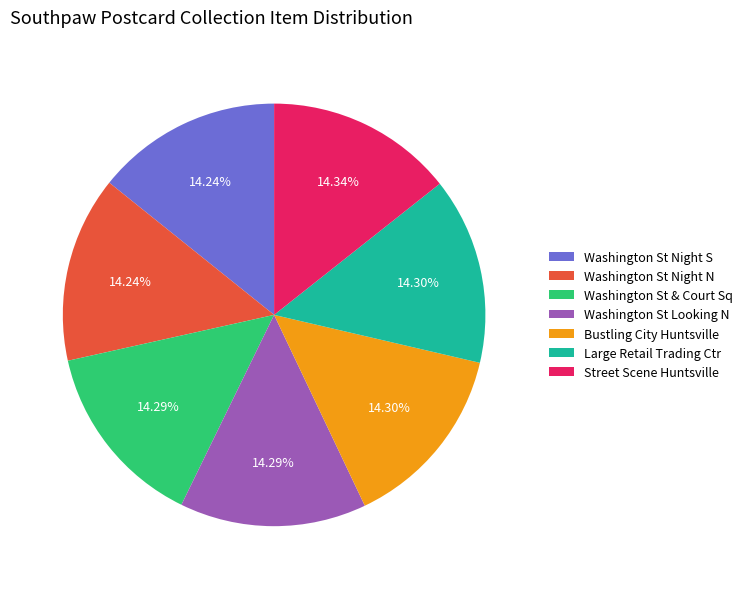

Is there a majority slice in this chart?

No